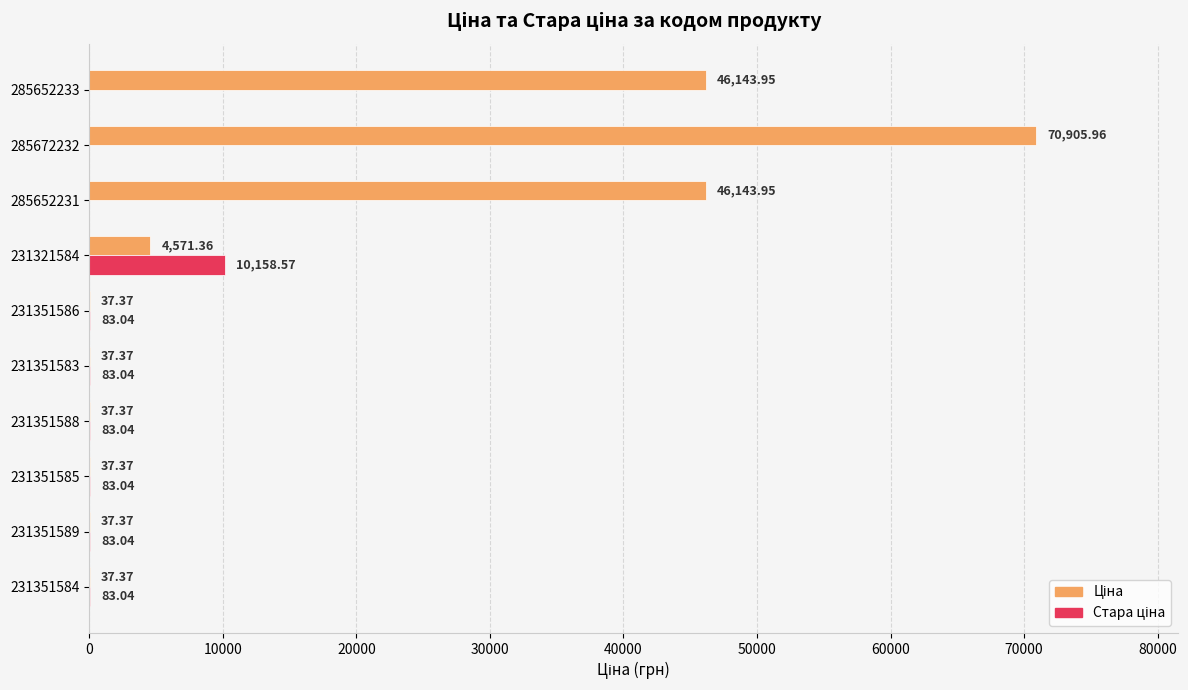

How many distinct data groups are displayed?

2